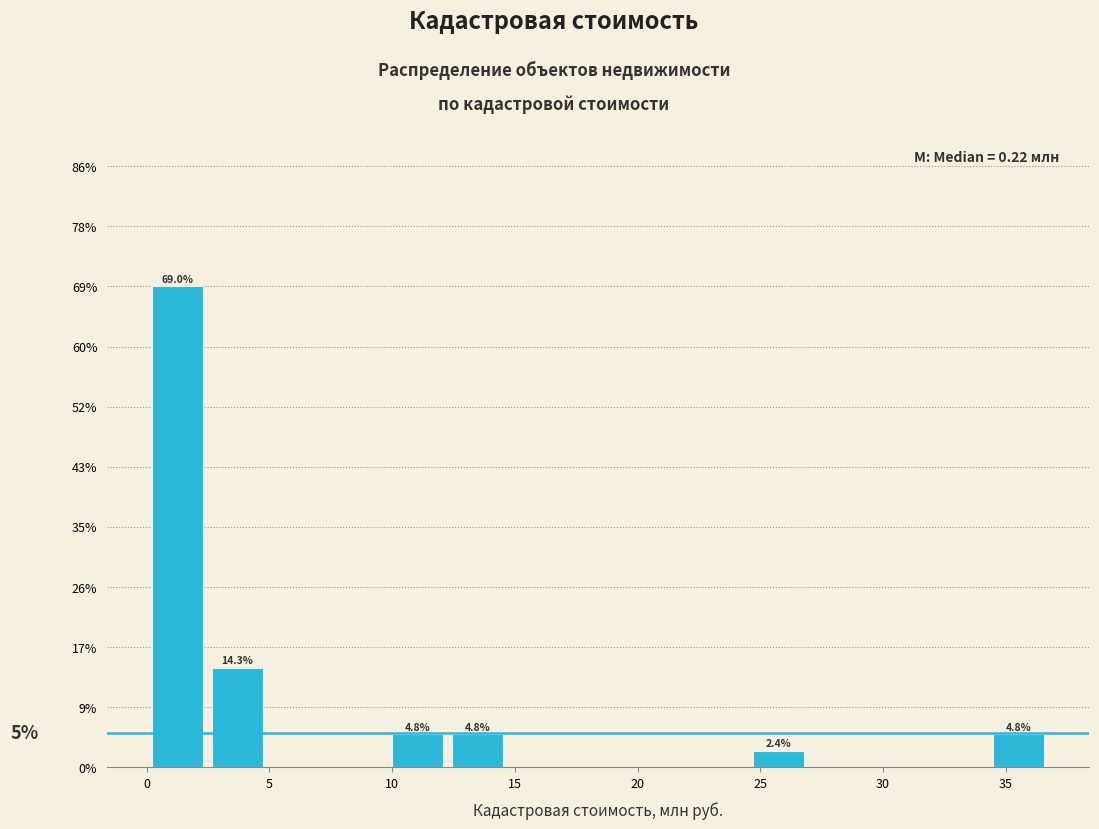

Over which range of the x-axis is the bar tallest?

0.0 to 2.5